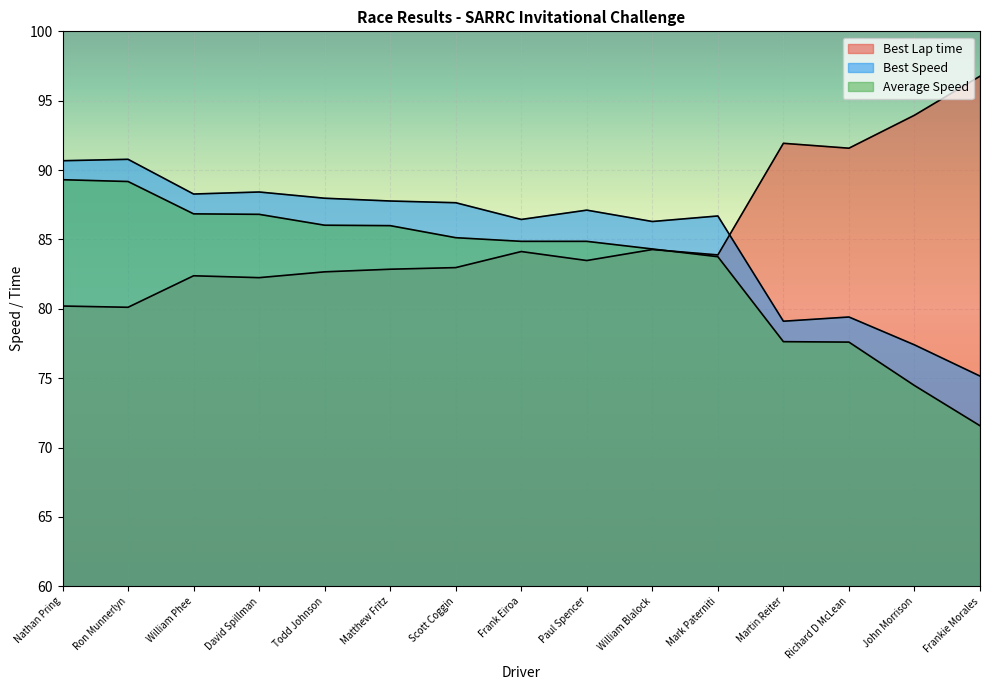

What is the maximum value for Average Speed?

89.3